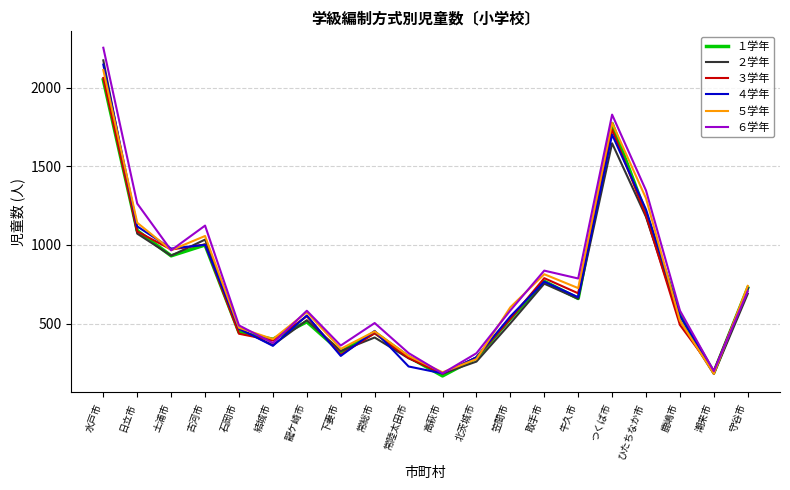

What is the difference between the highest and lowest values at つくば市?

182